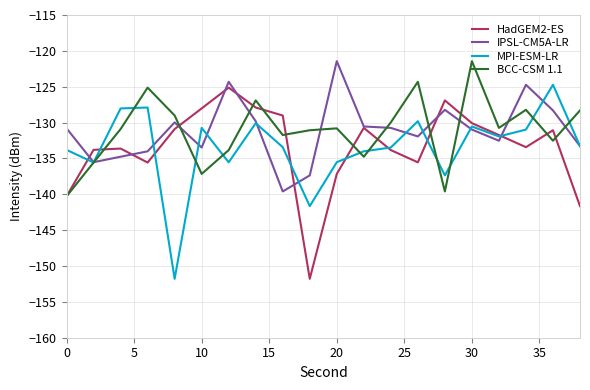

What is the highest value of the MPI-ESM-LR series?

-124.7